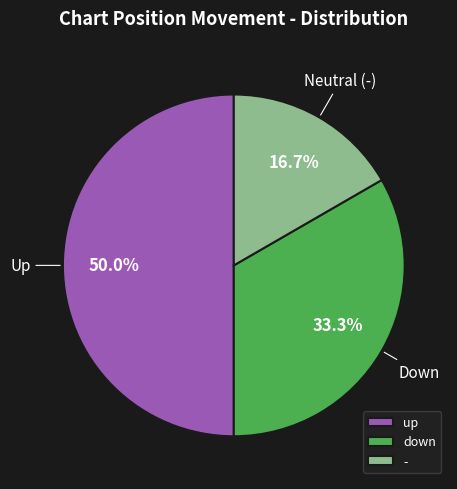

Which slice is the smallest?

-